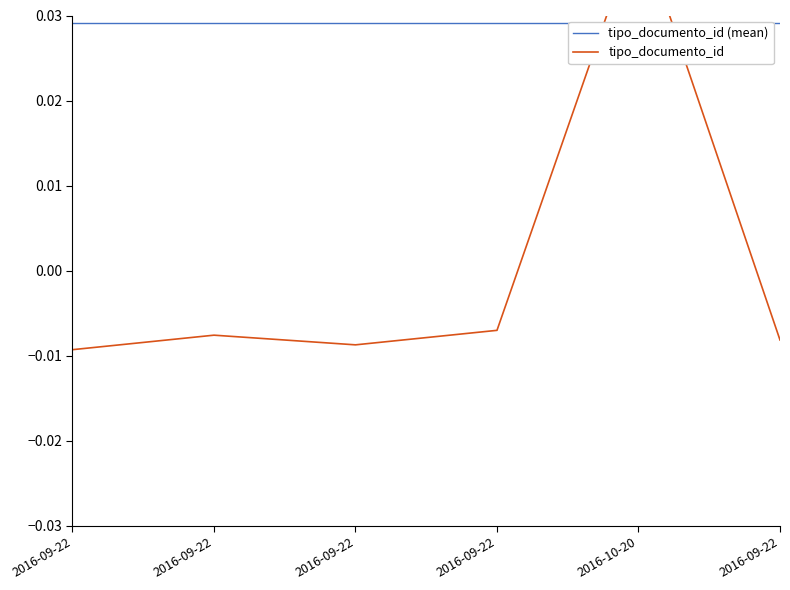

Which category has the lowest value in the tipo_documento_id series?

2016-09-22